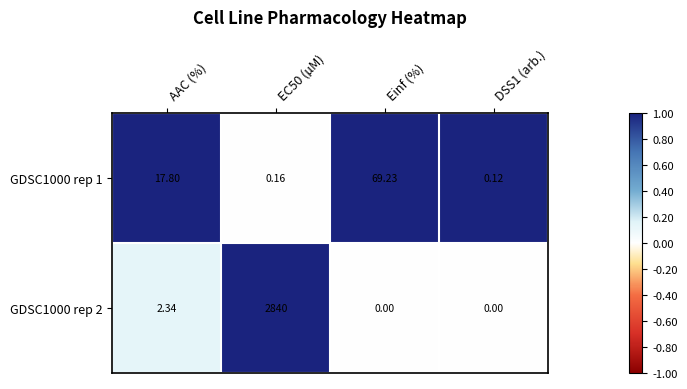

Where does the GDSC1000 rep 2 series first go above 2?

AAC (%)